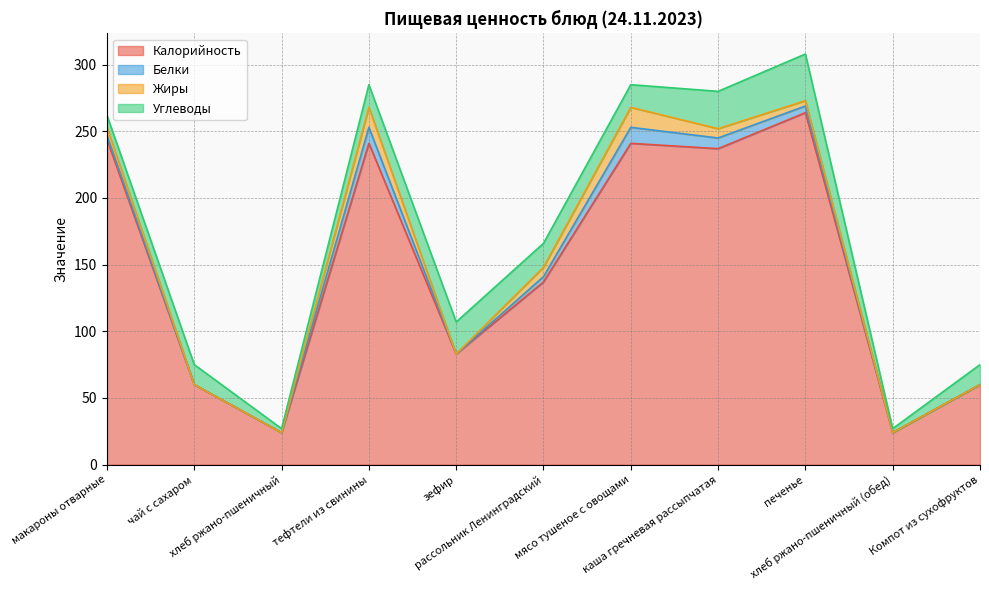

The Углеводы series shows 15 at Компот из сухофруктов. True or false?

True